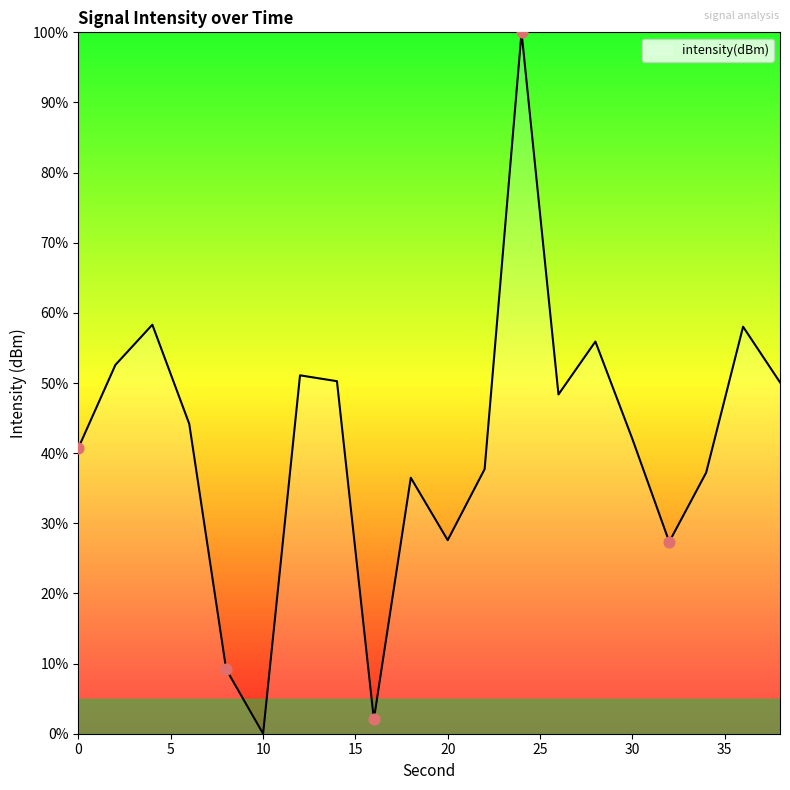

What is the difference between the maximum and minimum values?

100.0